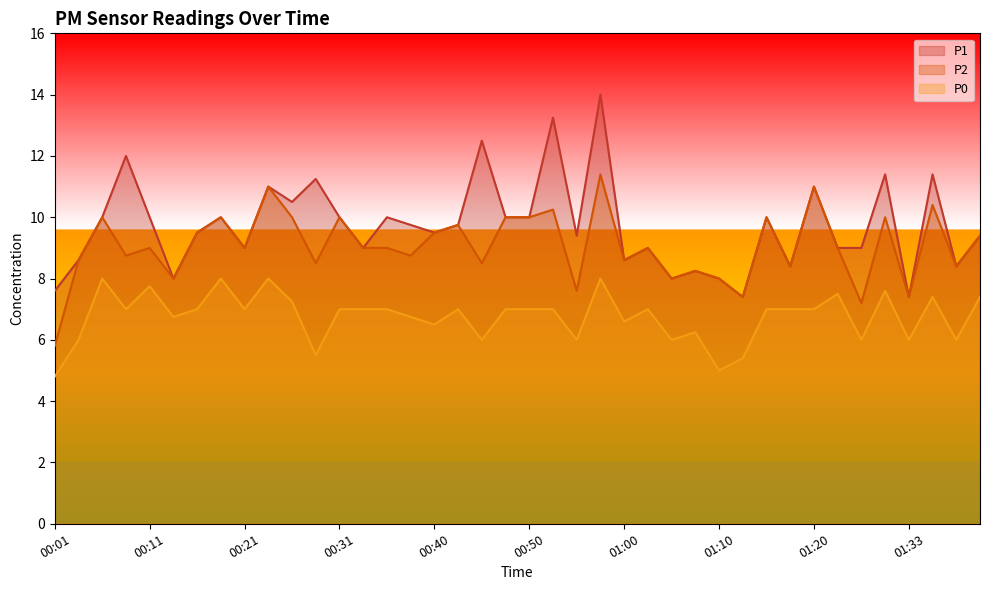

Reading right to left, list all the values displayed in this chart.

P1: 9.4	8.4	11.4	7.4	11.4	9.0	9.0	11.0	8.4	10.0	7.4	8.0	8.2	8.0	9.0	8.6	14.0	9.4	13.2	10.0	10.0	12.5	9.8	9.5	9.8	10.0	9.0	10.0	11.2	10.5	11.0	9.0	10.0	9.5	8.0	10.0	12.0	10.0	8.6	7.6
P2: 9.4	8.4	10.4	7.4	10.0	7.2	9.0	11.0	8.4	10.0	7.4	8.0	8.2	8.0	9.0	8.6	11.4	7.6	10.2	10.0	10.0	8.5	9.8	9.5	8.8	9.0	9.0	10.0	8.5	10.0	11.0	9.0	10.0	9.5	8.0	9.0	8.8	10.0	8.6	5.8
P0: 7.4	6.0	7.4	6.0	7.6	6.0	7.5	7.0	7.0	7.0	5.4	5.0	6.2	6.0	7.0	6.6	8.0	6.0	7.0	7.0	7.0	6.0	7.0	6.5	6.8	7.0	7.0	7.0	5.5	7.2	8.0	7.0	8.0	7.0	6.8	7.8	7.0	8.0	6.0	4.8